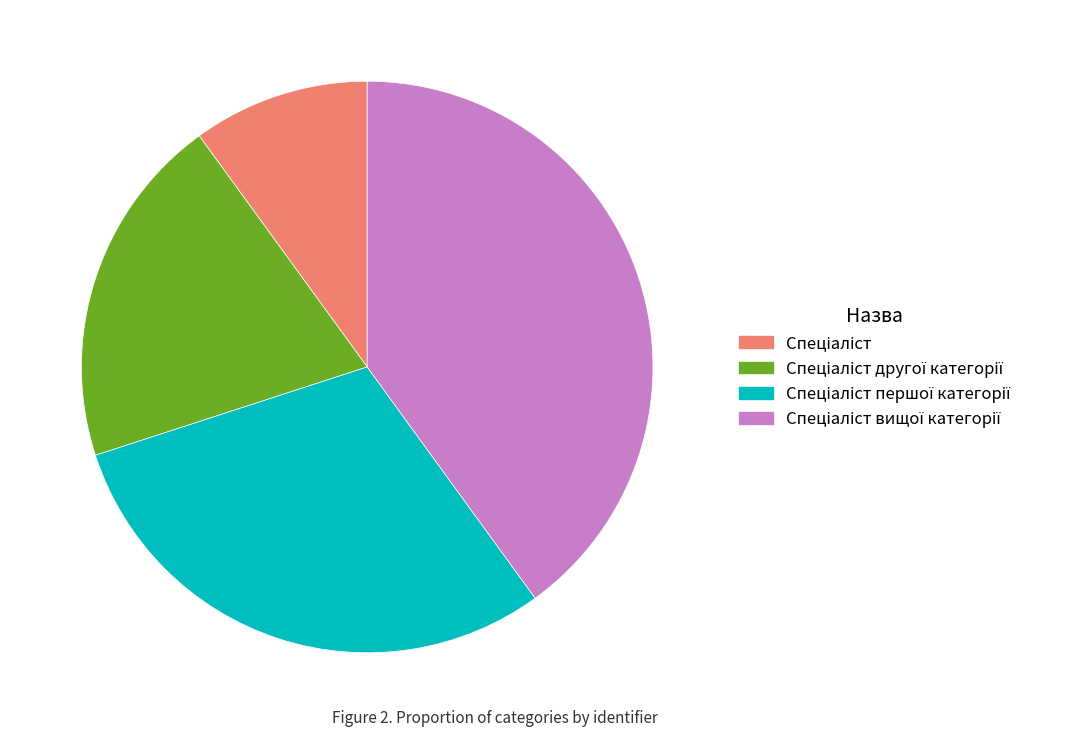

Is there a majority slice in this chart?

No